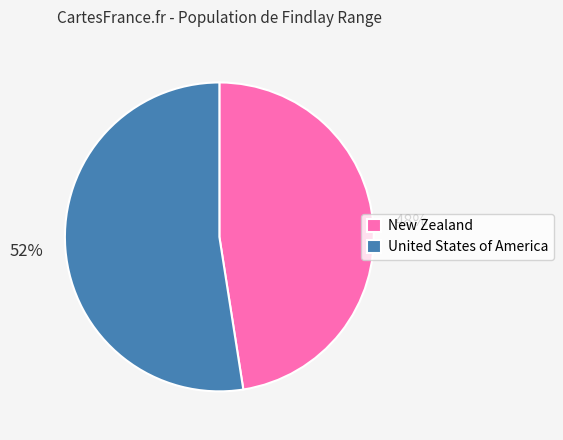

To the nearest percent, what is the combined percentage of New Zealand and United States of America?

100%